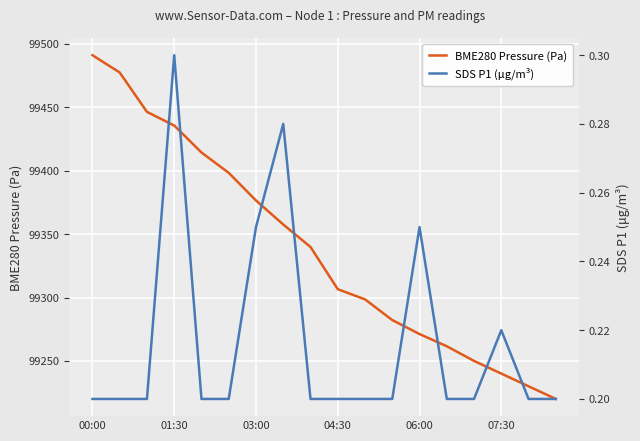

Rank the series by their maximum value, from lowest to highest.

SDS P1 (μg/m³), BME280 Pressure (Pa)